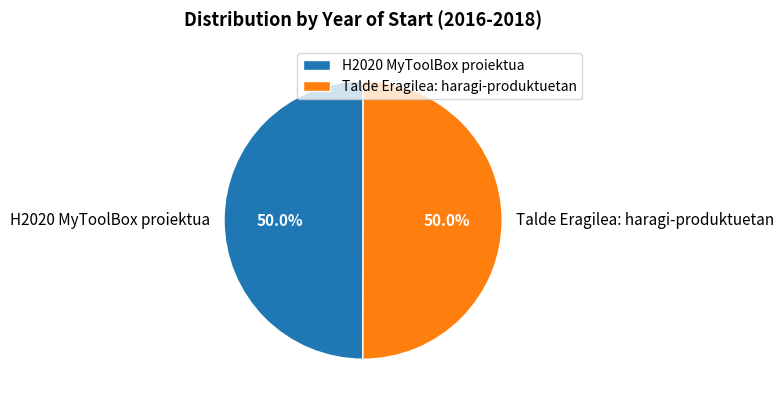

How many segments does this pie chart have?

2